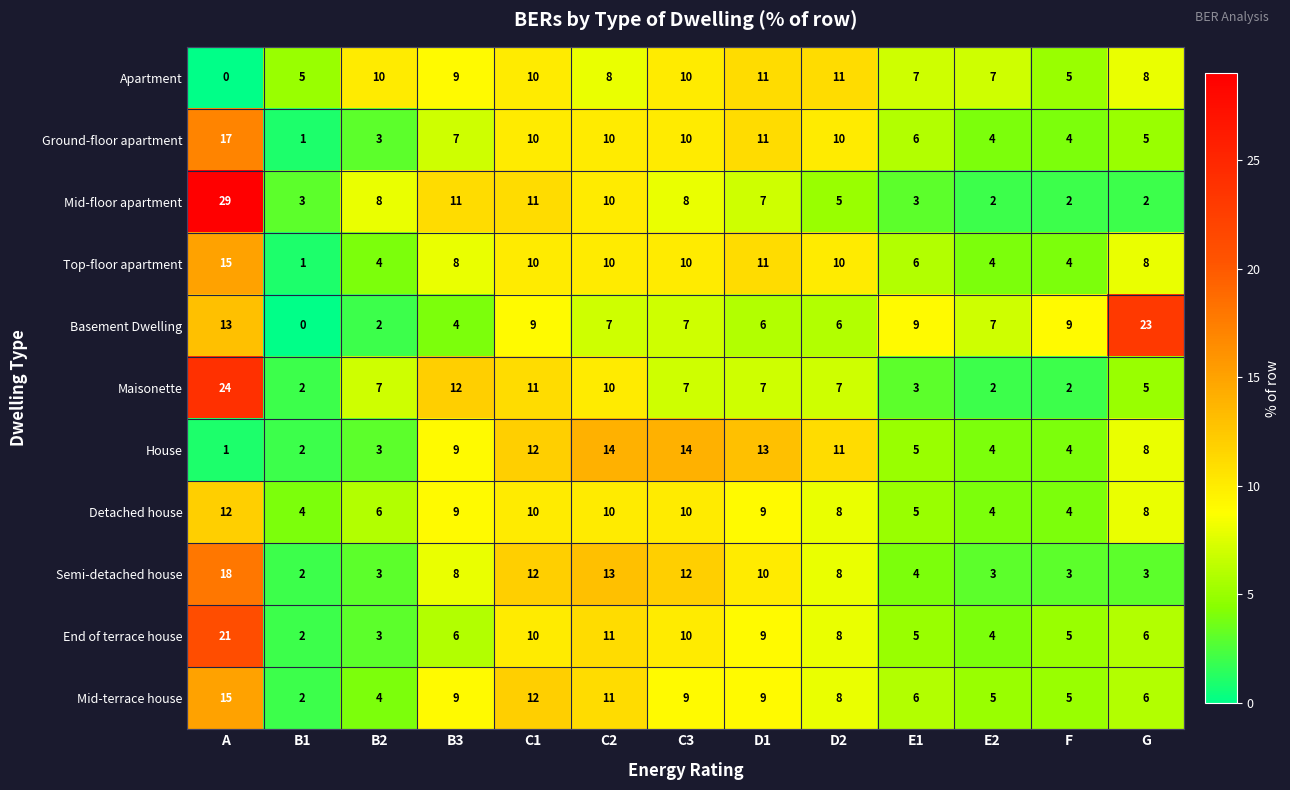

At which category is the sum across all series the highest?

A